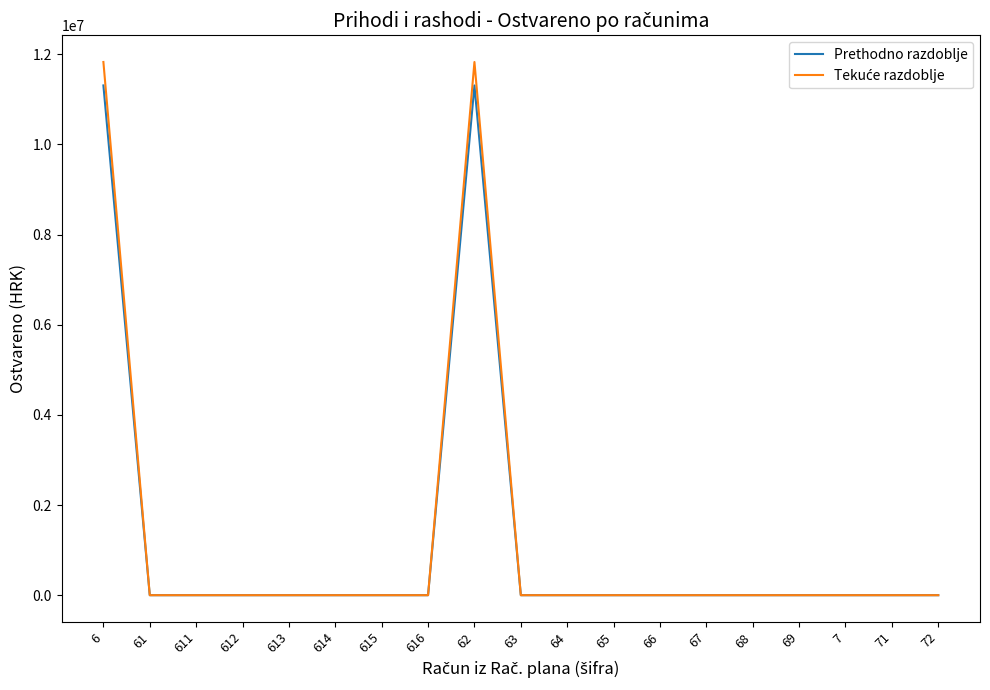

What is the difference between the highest and lowest values at 6?

519852.3